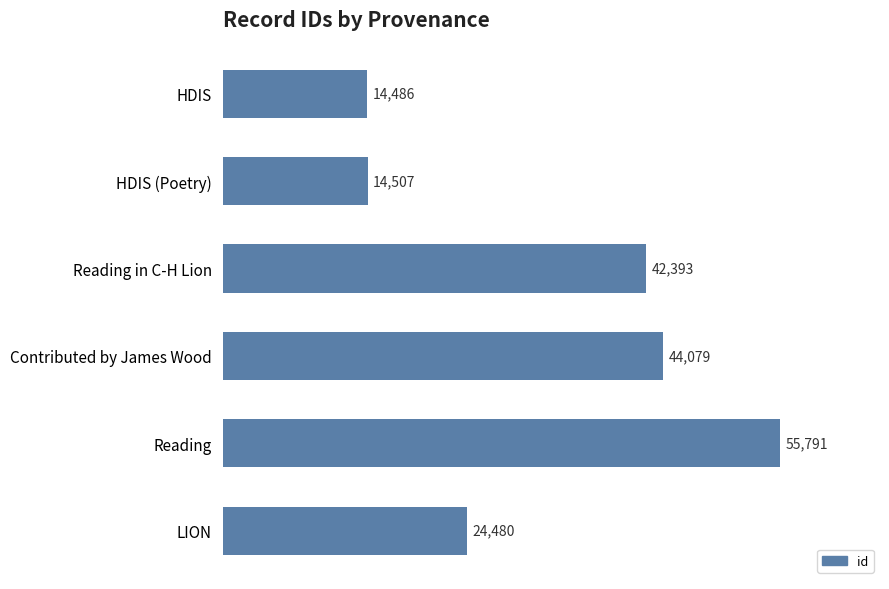

Read the value at Reading.

55791